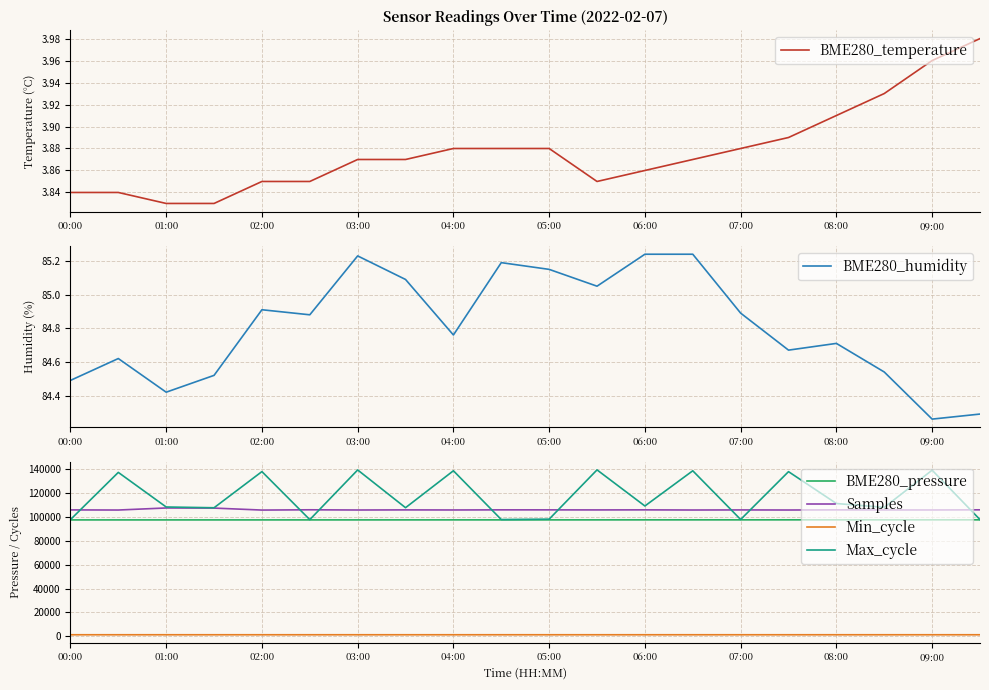

True or false: Min_cycle and Samples intersect in this chart.

False